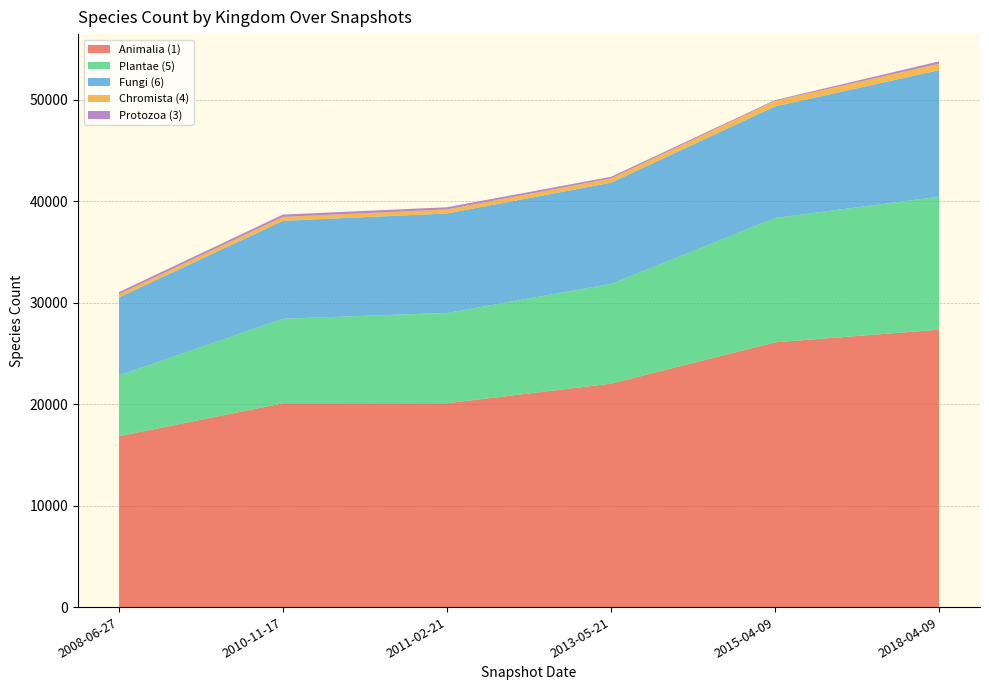

Reading left to right, what are all the values shown in this chart?

Animalia (1): 16832	20077	20083	22007	26080	27323
Plantae (5): 5991	8332	8891	9828	12251	13104
Fungi (6): 7688	9642	9801	9968	10993	12461
Chromista (4): 314	385	397	421	538	631
Protozoa (3): 207	229	215	162	81	235